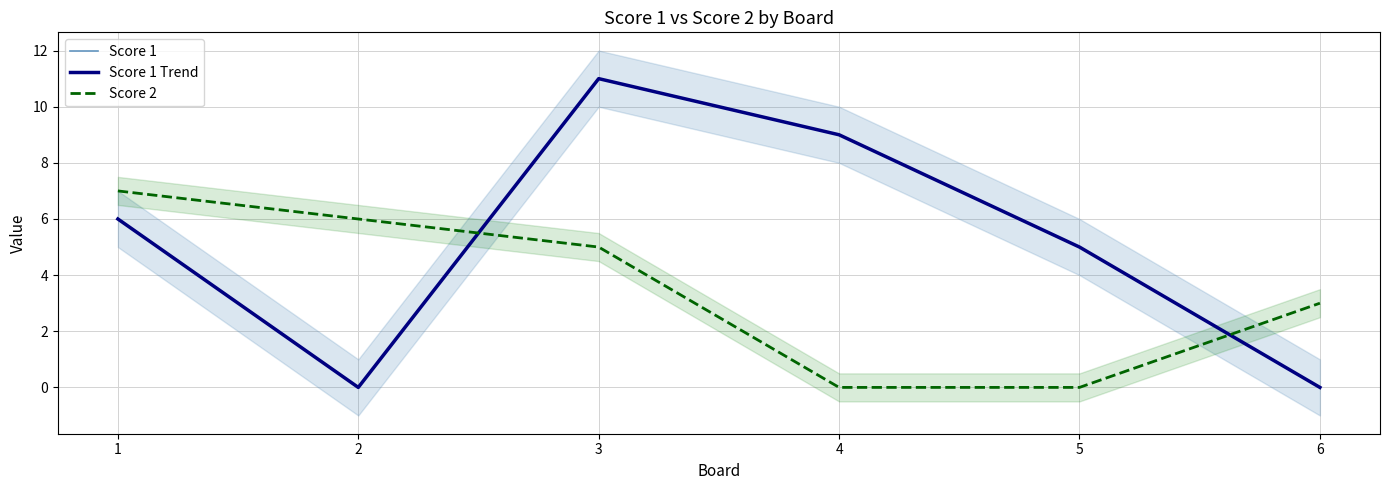

Count the number of categories in the chart.

6